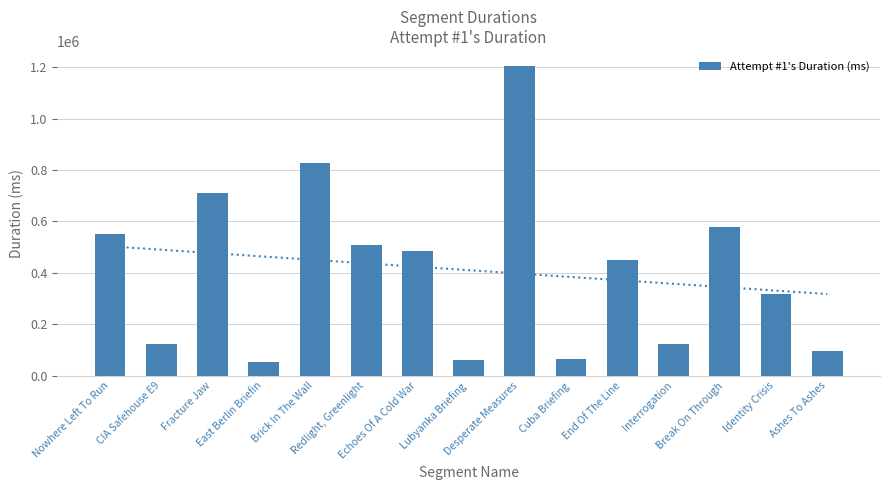

What is the change in value from Desperate Measures to End Of The Line?

-752407